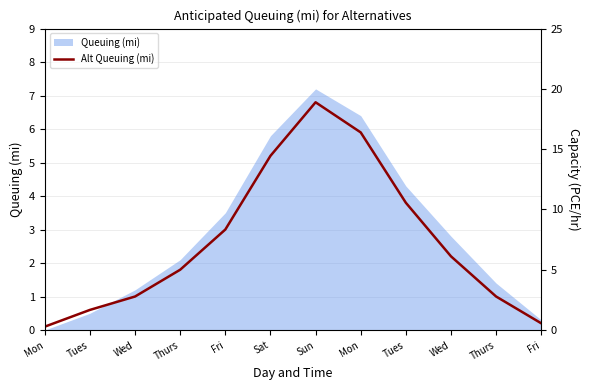

At which category does the chart reach its minimum across all series?

Mon